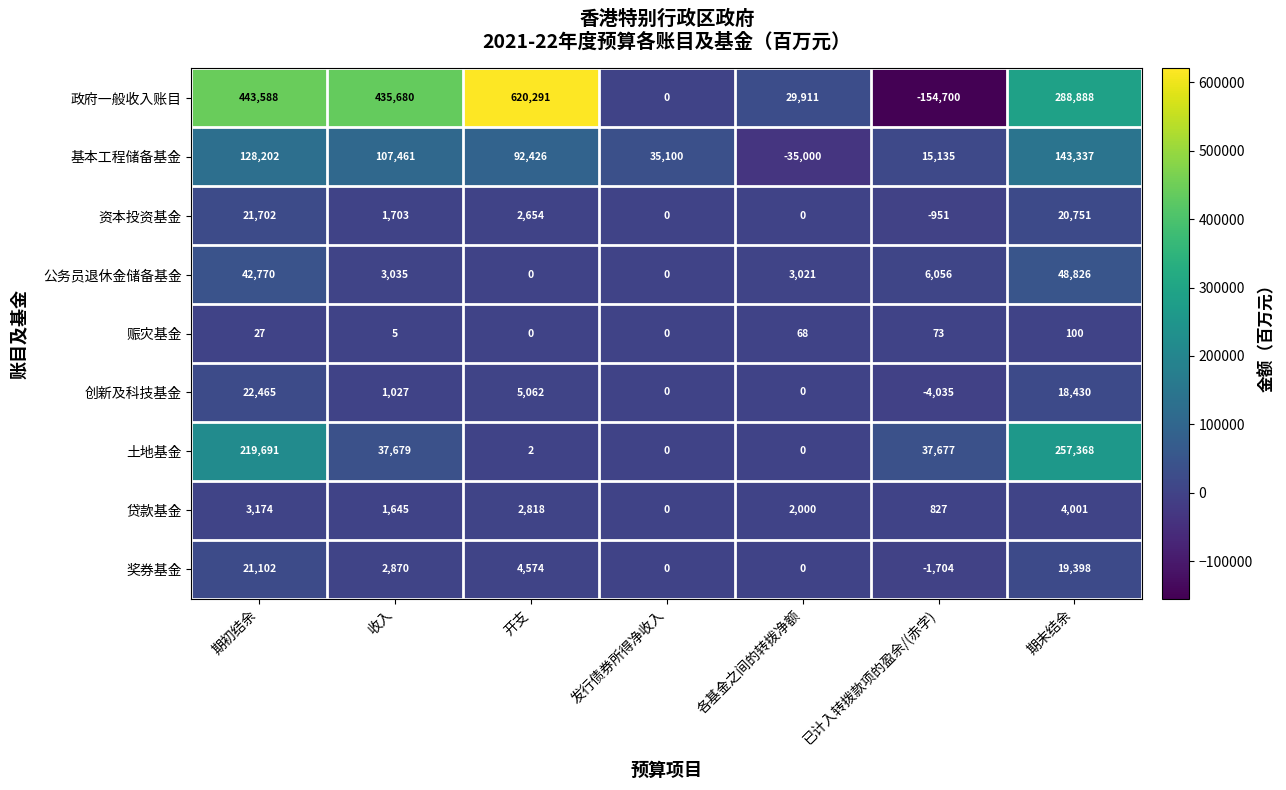

At which category is the sum across all series the highest?

期初结余